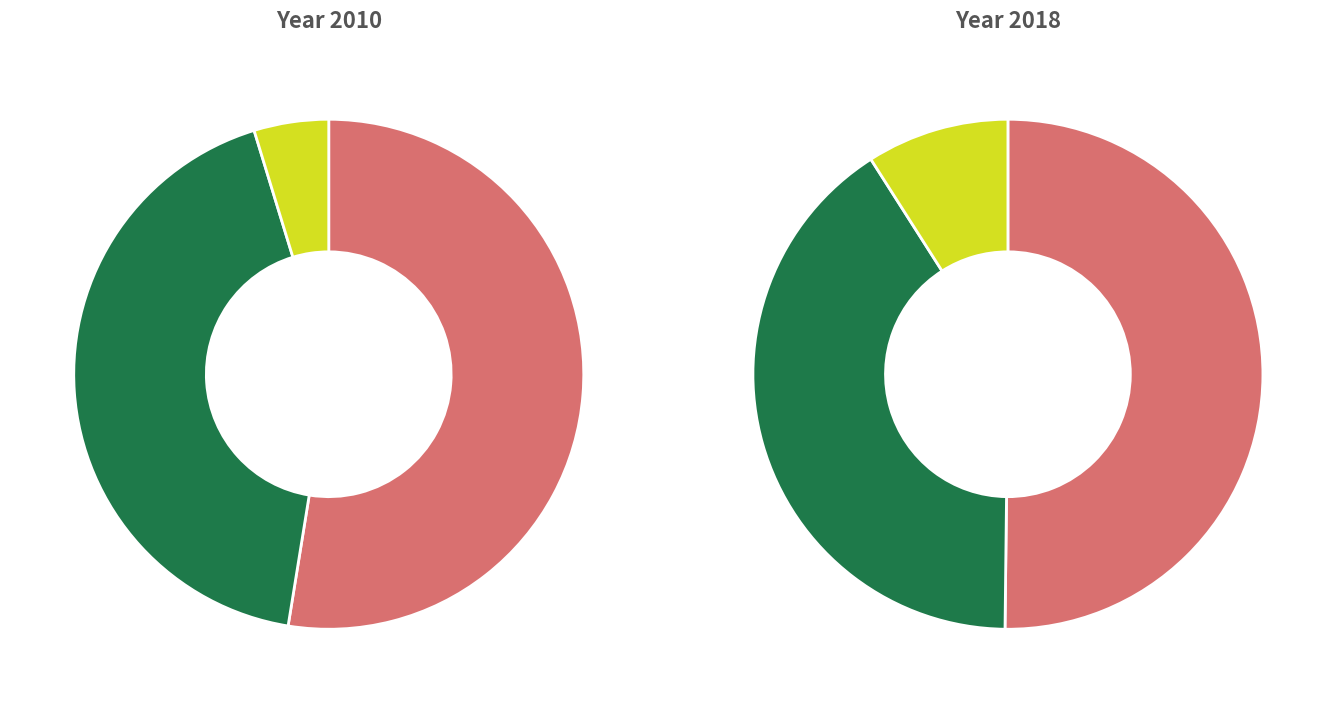

The 15 slice represents 18% of the pie. True or false?

False